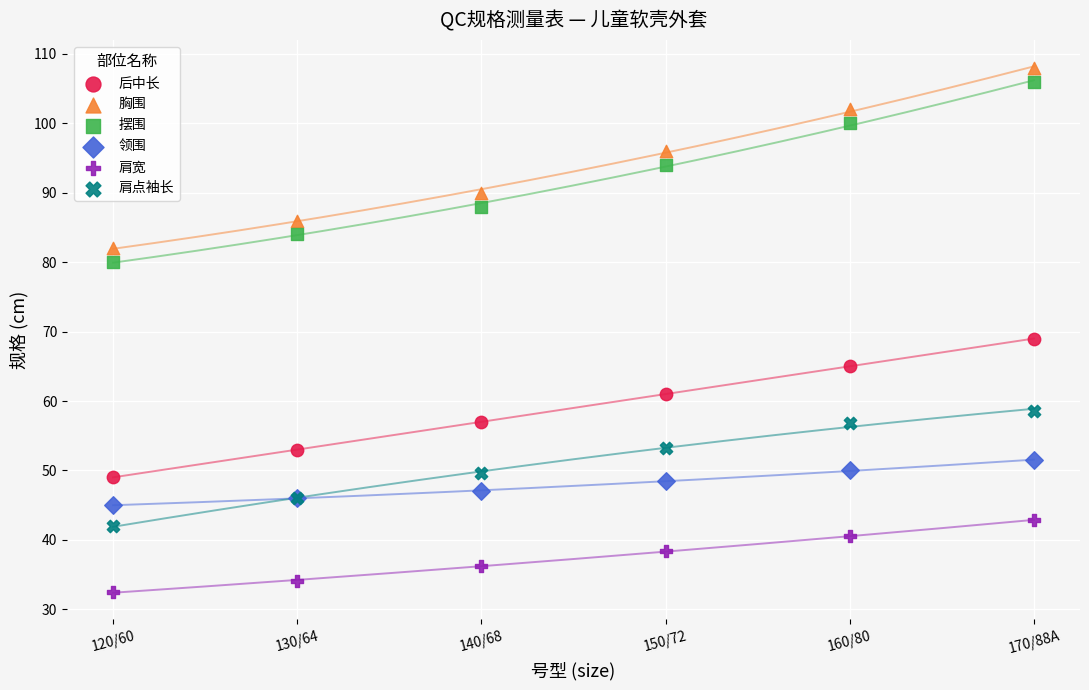

What are all the series names shown in the legend?

后中长, 胸围, 摆围, 领围, 肩宽, 肩点袖长